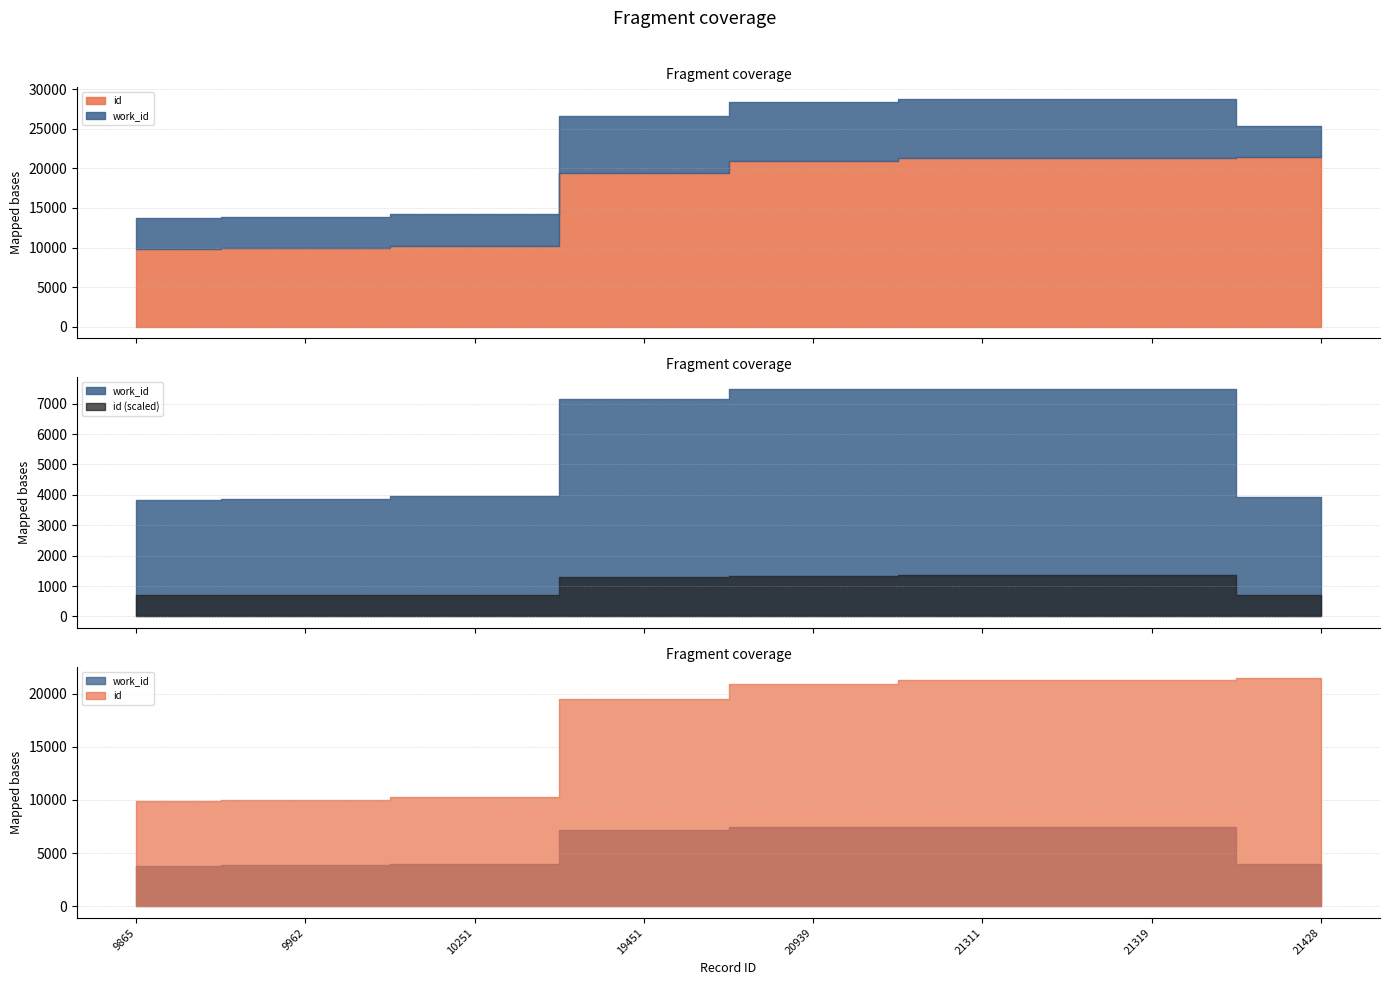

Which has a higher value, 10251 or 21319?

21319